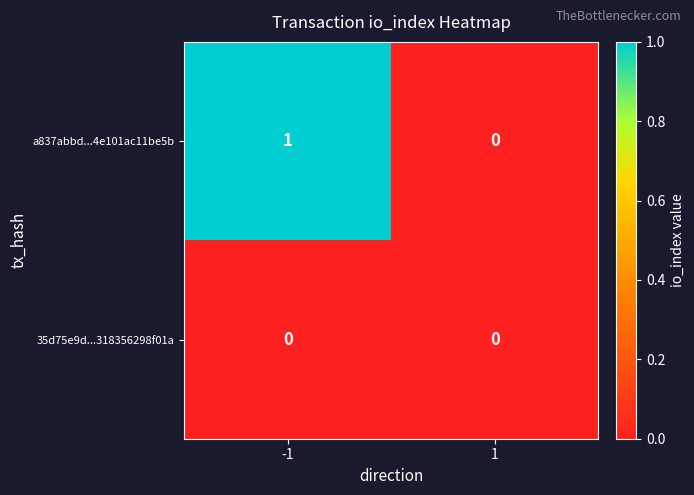

The value of a837abbd...4e101ac11be5b at 1 is 0. True or false?

True